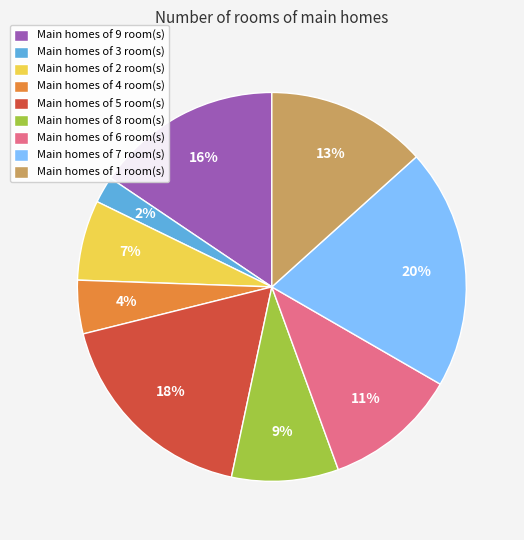

True or false: Main homes of 7 room(s) accounts for 31% of the total.

False